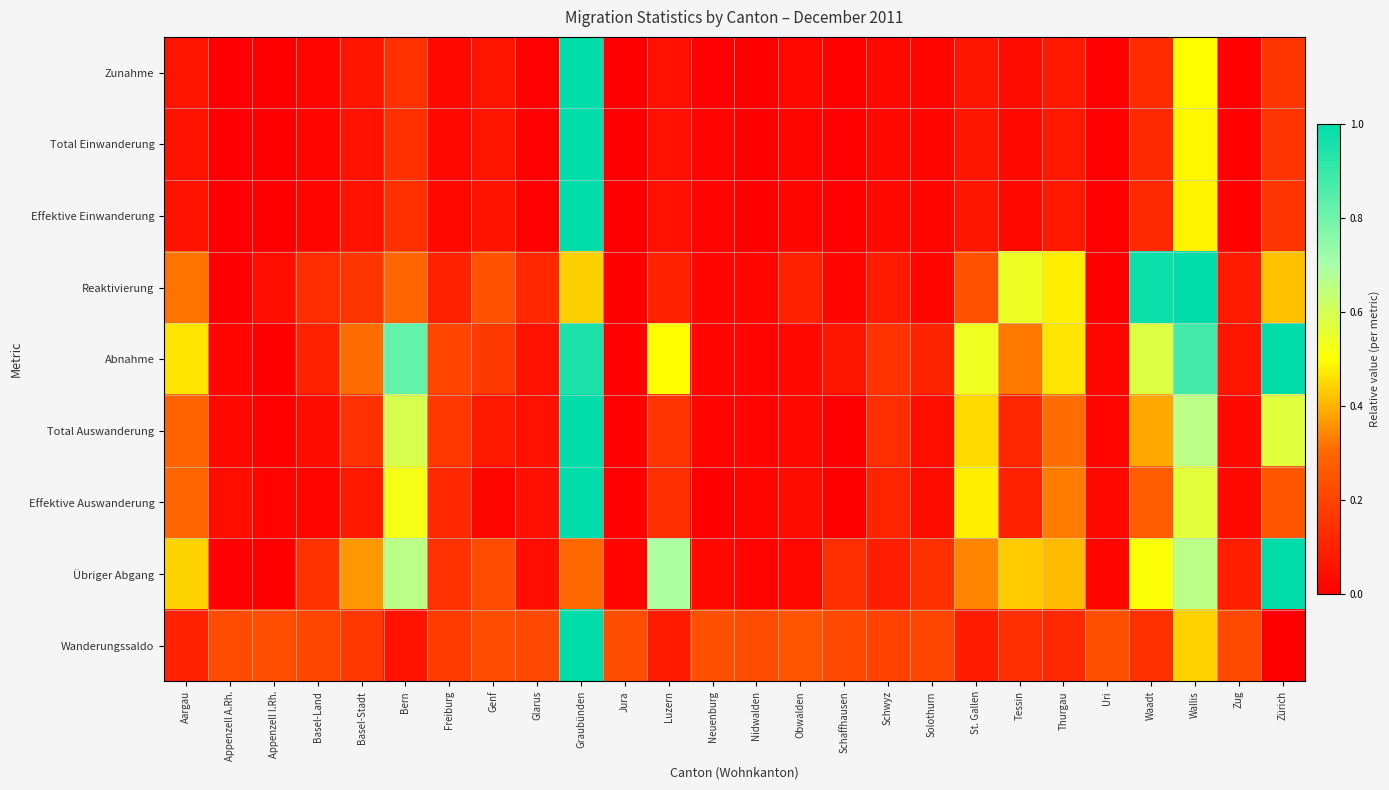

At which category is the sum across all series the highest?

Graubünden